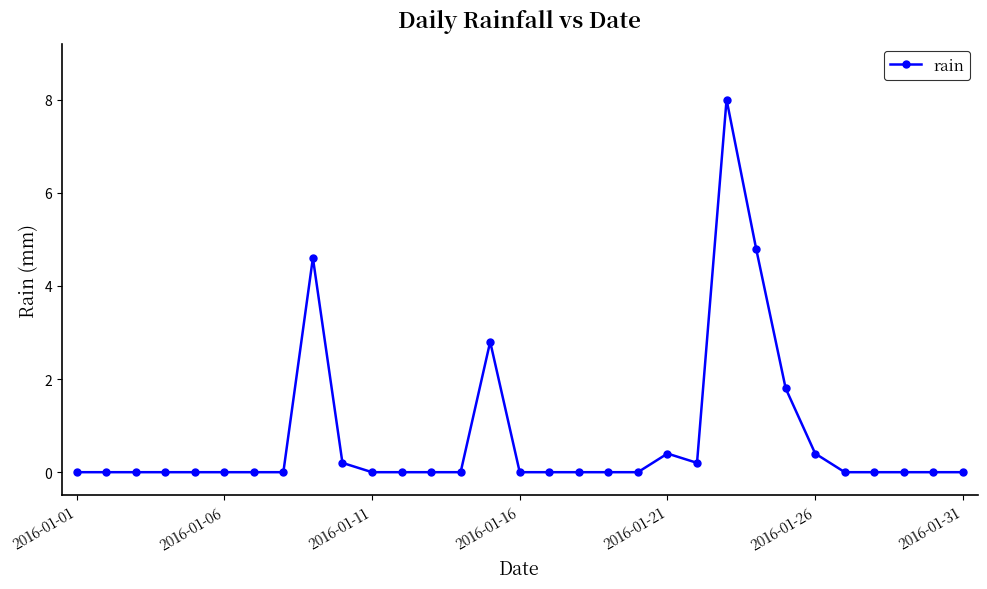

Does the chart have visible grid lines?

No